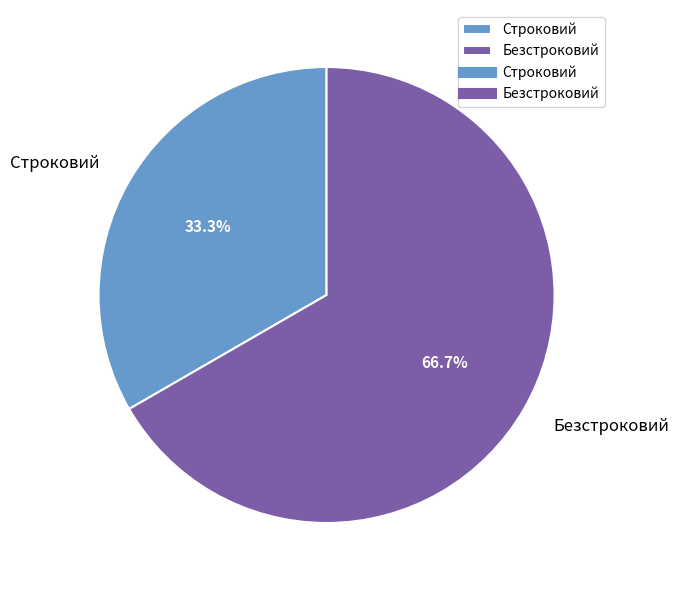

To the nearest percent, what is the difference between the largest and smallest slice percentages?

33%